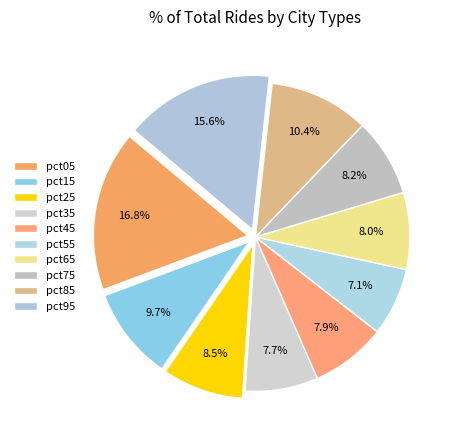

Do pct55 and pct45 together represent more than half of the pie?

No